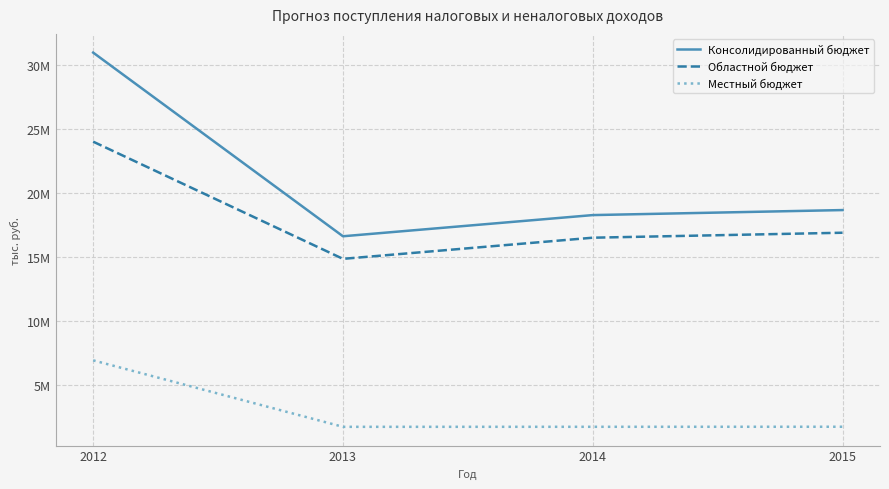

True or false: Областной бюджет and Местный бюджет cross at least once.

False